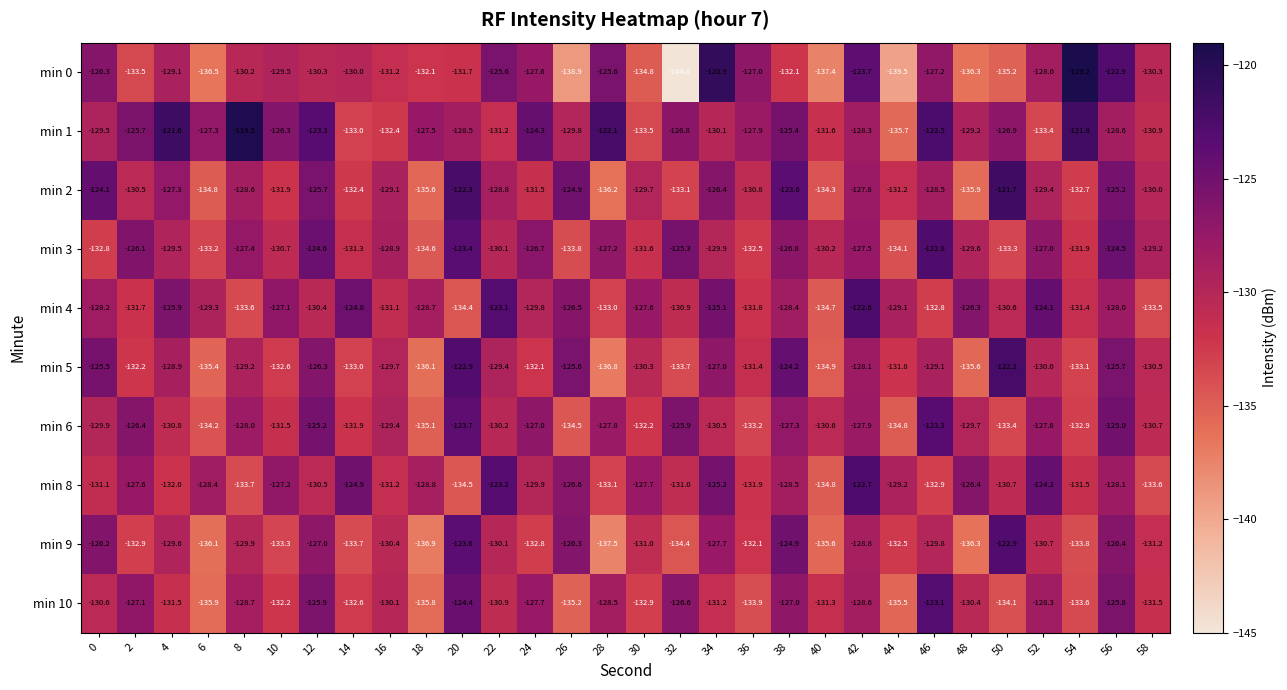

At which category does the chart reach its minimum across all series?

32